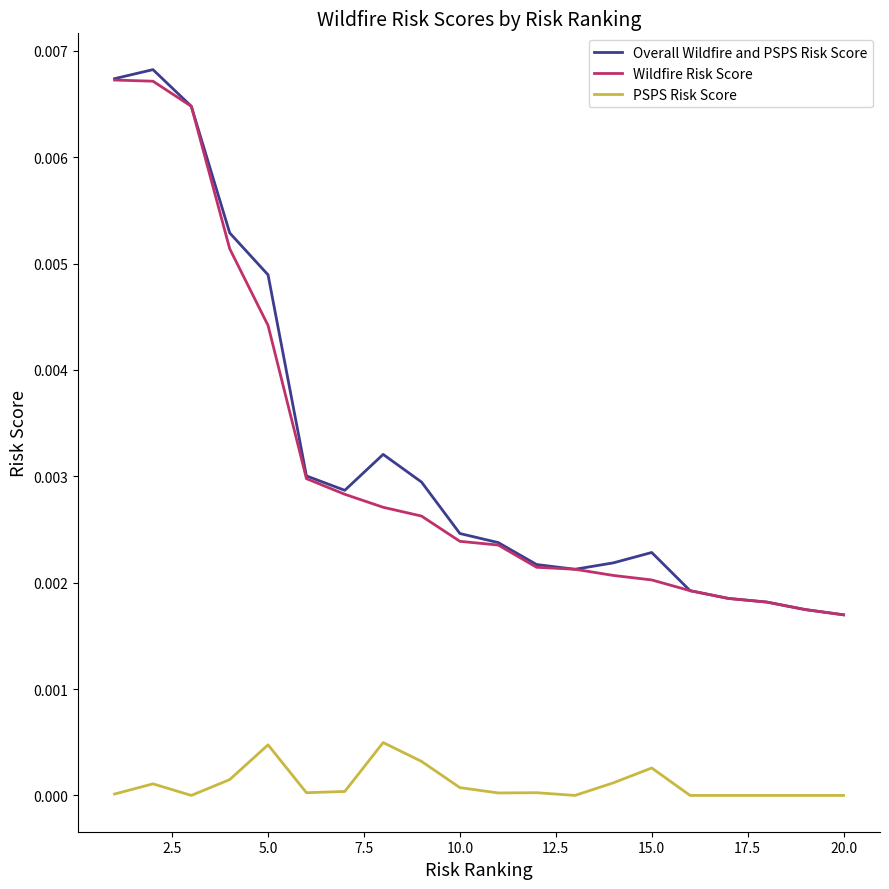

Which series has the largest range (max minus min)?

Overall Wildfire and PSPS Risk Score